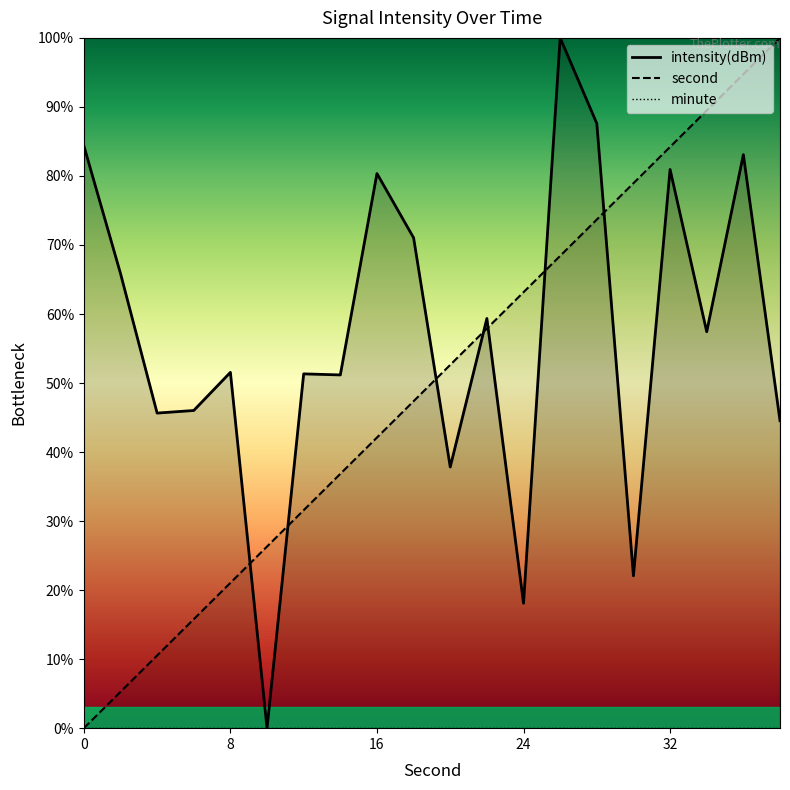

What is the difference between the highest and lowest values at 20?

14.8